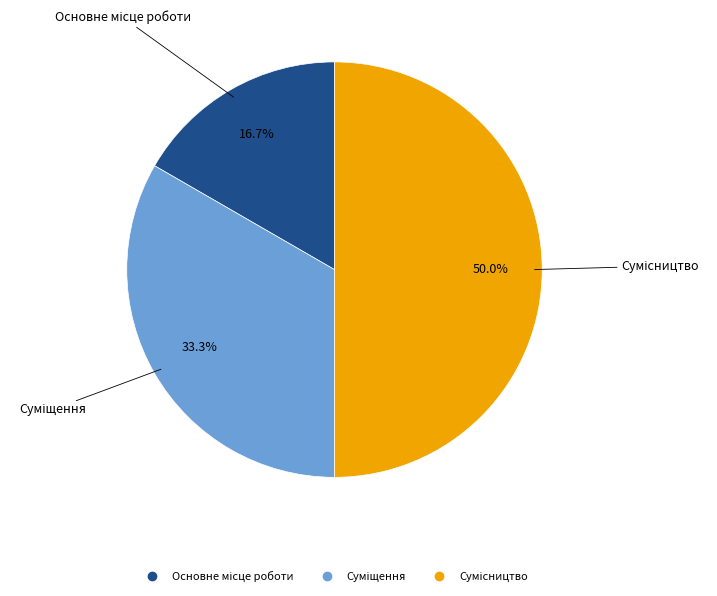

How many segments does this pie chart have?

3